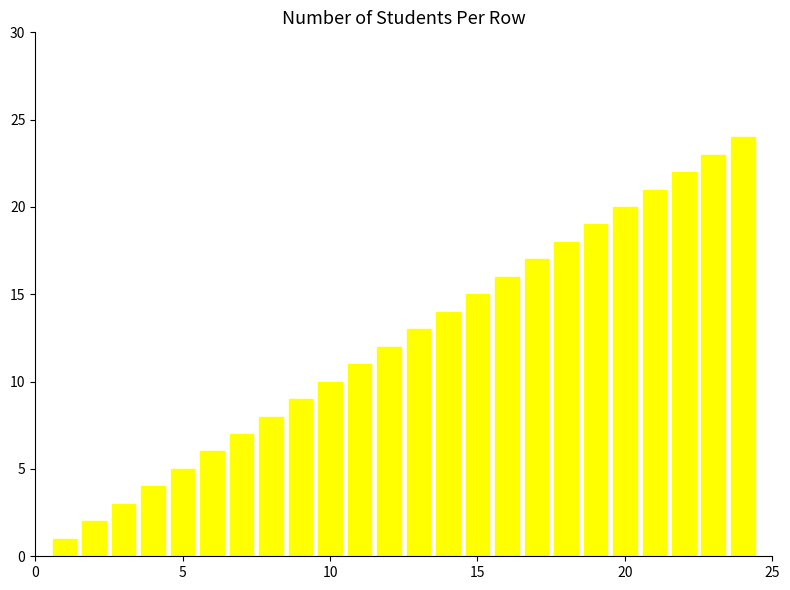

What is the difference between the maximum and second lowest values?

22